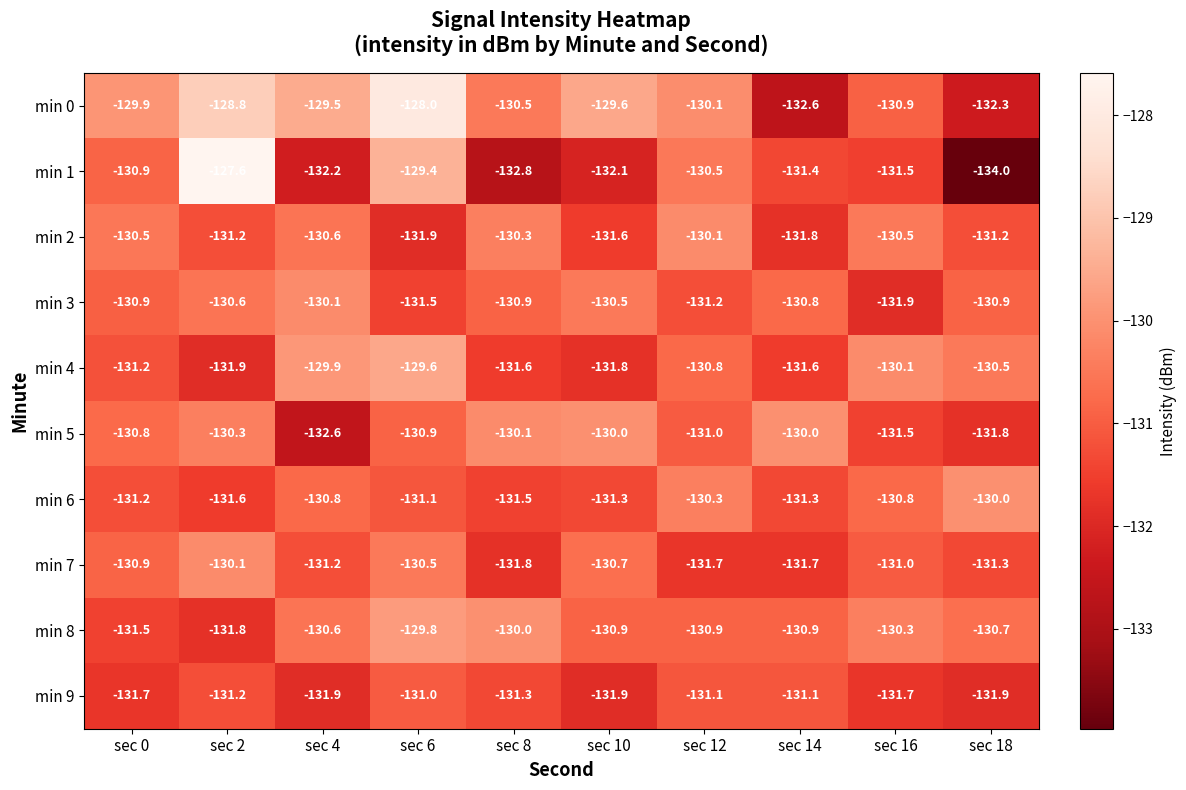

The min 3 series shows -130.9 at sec 8. True or false?

True